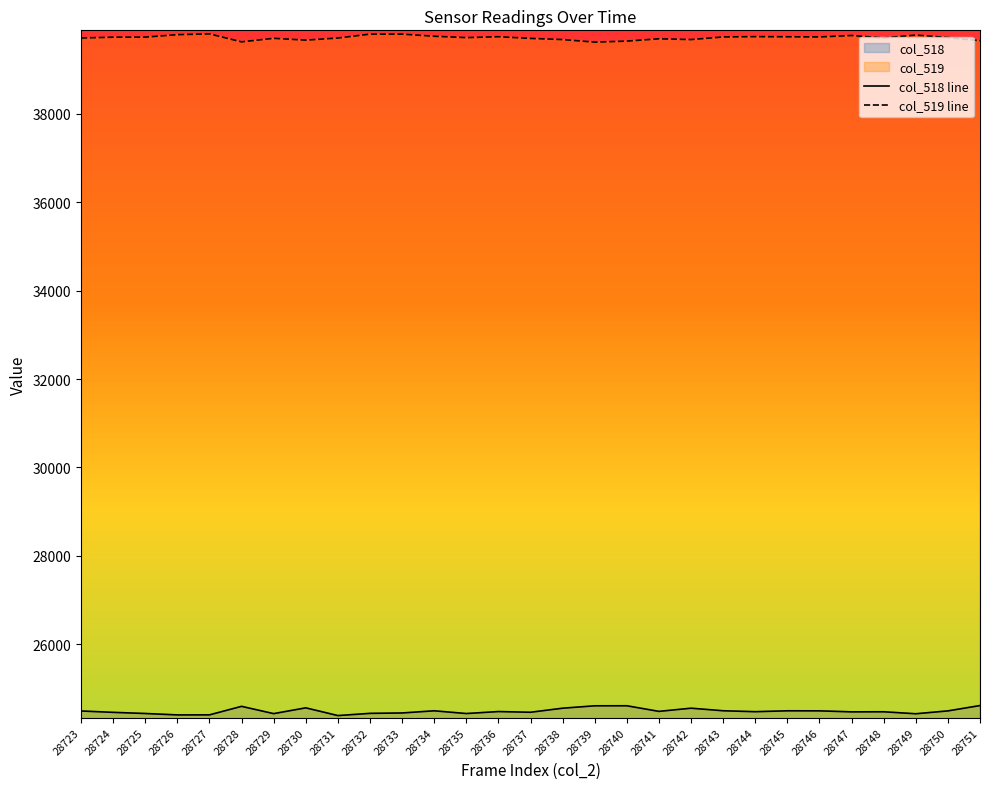

Rank the series at 28750 from highest to lowest value.

col_519 line, col_518 line